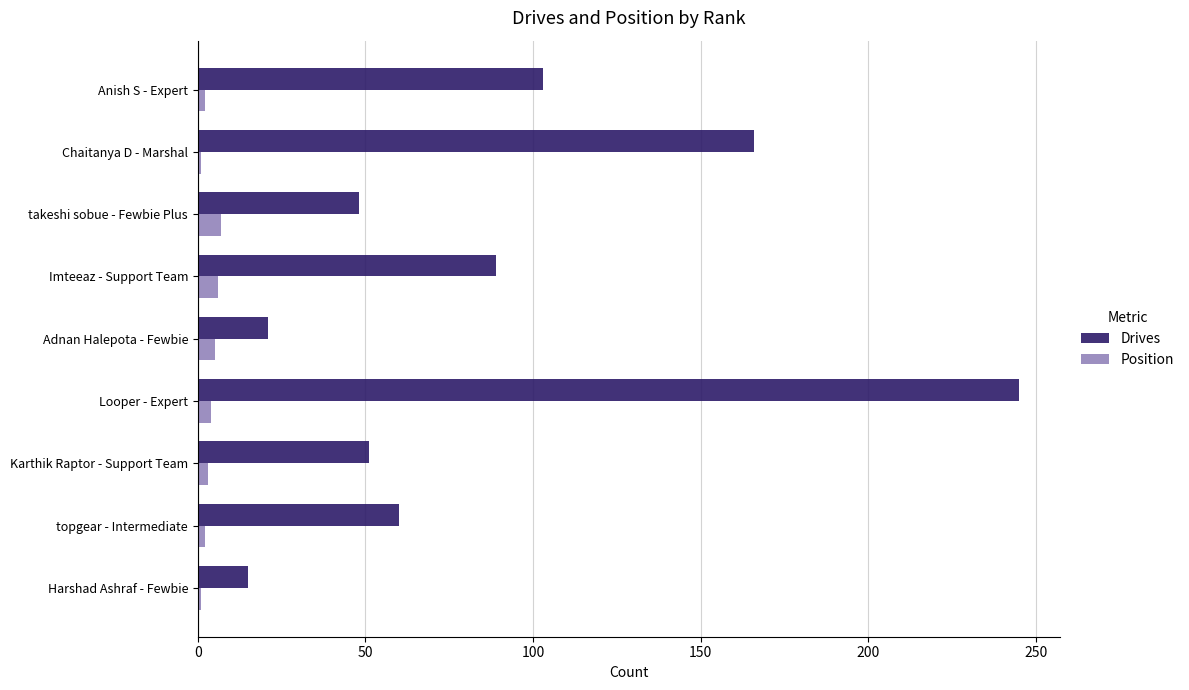

Which series has the largest total across all categories?

Drives